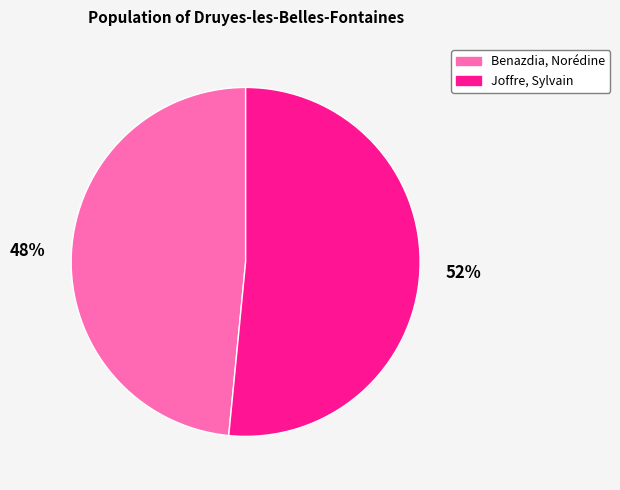

How many slices are in this pie chart?

2